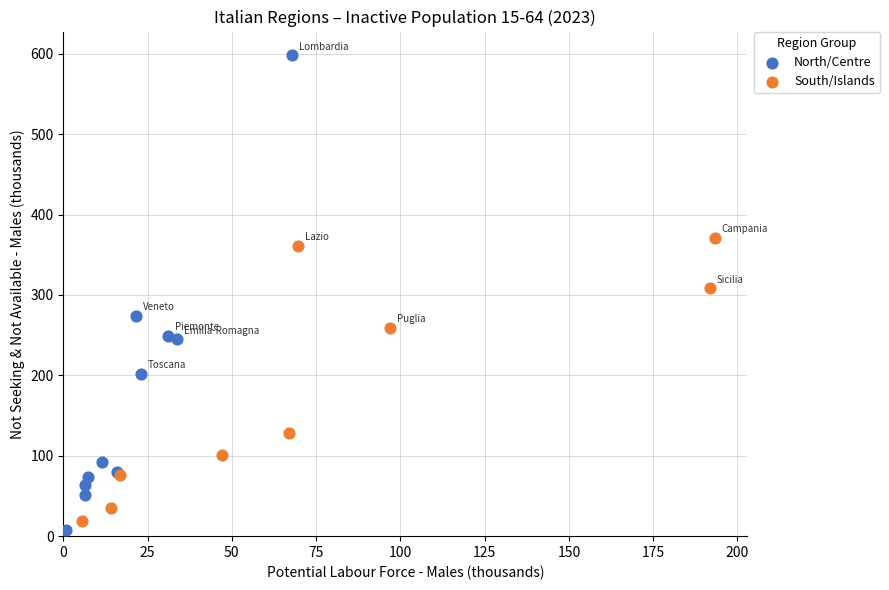

Which series has the largest Y range (max minus min)?

North/Centre